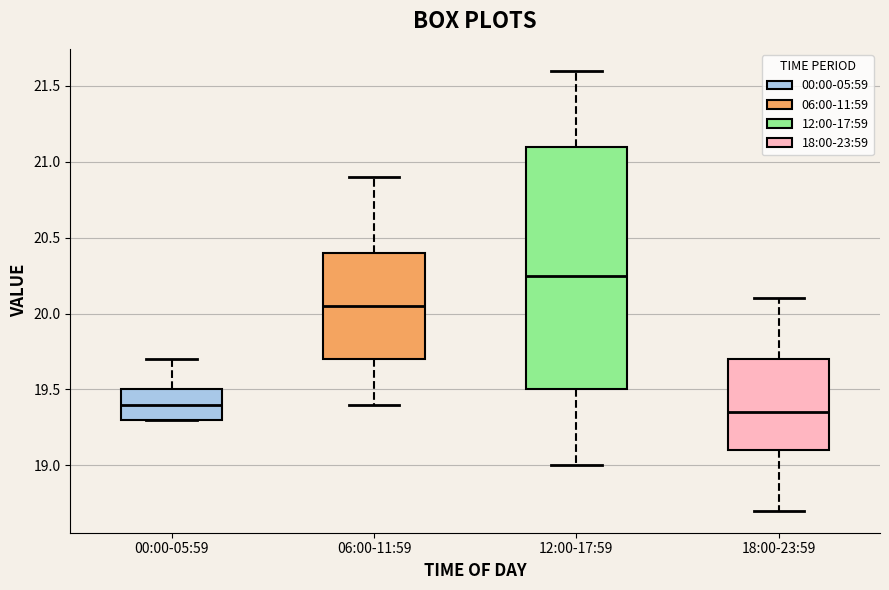

Reading left to right, read every box against the y-axis: the position of its median line, the range the box covers, and the ends of its whiskers. The values are not printed on the chart, so give them approximately, as read against the axis.

00:00-05:59: median 19.40, box 19.30 to 19.50, whiskers 19.30 to 19.70
06:00-11:59: median 20.05, box 19.70 to 20.40, whiskers 19.40 to 20.90
12:00-17:59: median 20.25, box 19.50 to 21.10, whiskers 19.00 to 21.60
18:00-23:59: median 19.35, box 19.10 to 19.70, whiskers 18.70 to 20.10